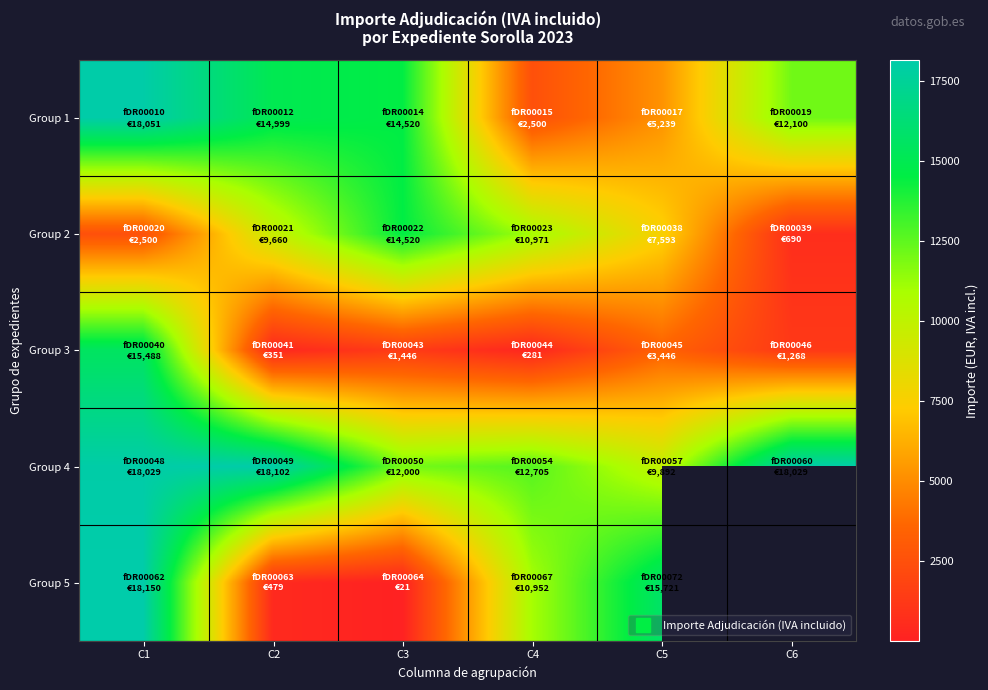

Where is Group 3 nearest to the value 7884?

C5